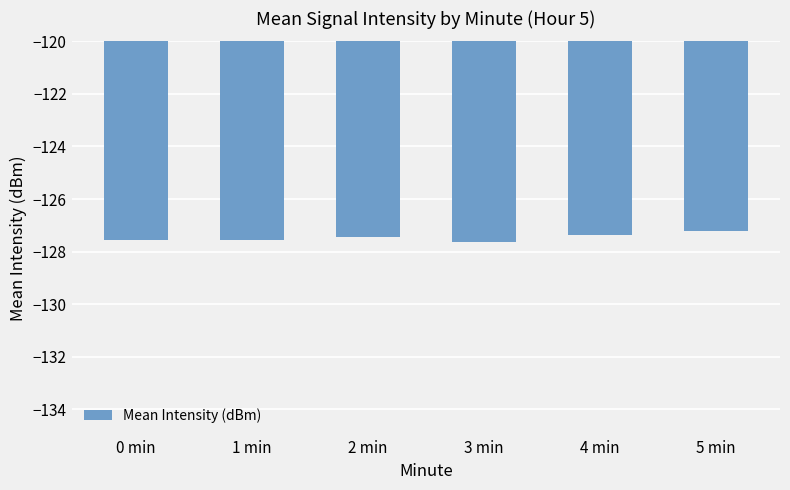

What is the change in value from 1 min to 5 min?

+0.3